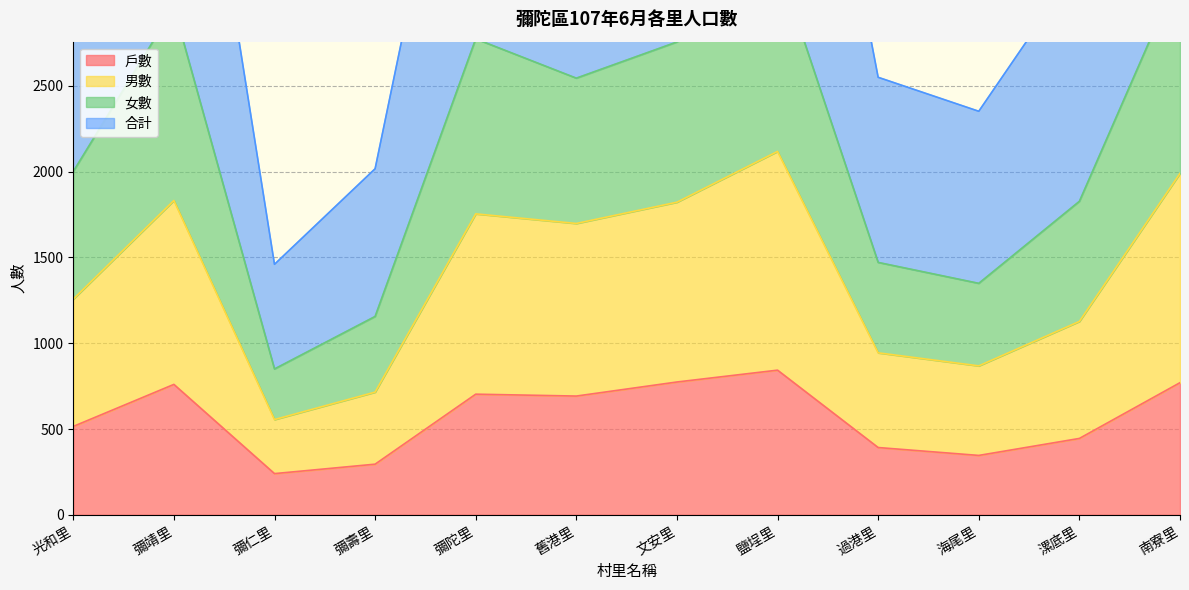

What is the minimum value for 戶數?

240